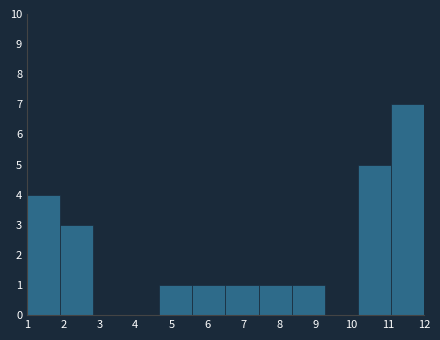

Reading right to left, extract all data points from this chart.

12=7	11=5	10=0	9=1	8=1	7=1	6=1	5=1	4=0	3=0	2=3	1=4